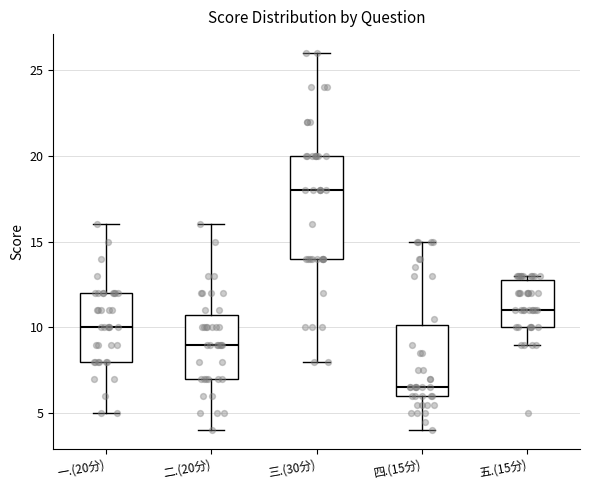

Where does the upper whisker of the box for 一.(20分) end on the y-axis? The values are not printed on the chart, so give them approximately, as read against the axis.

16.0